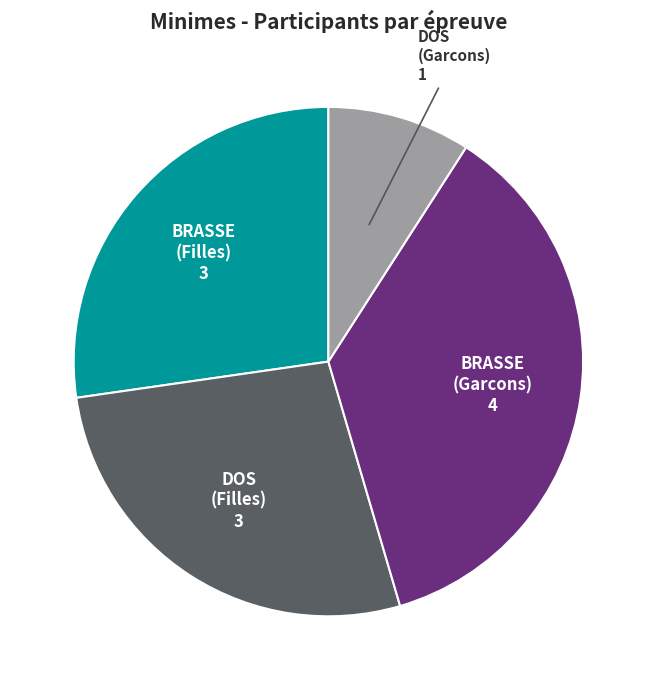

Is it true that DOS (Garcons) is 21% of the pie?

False